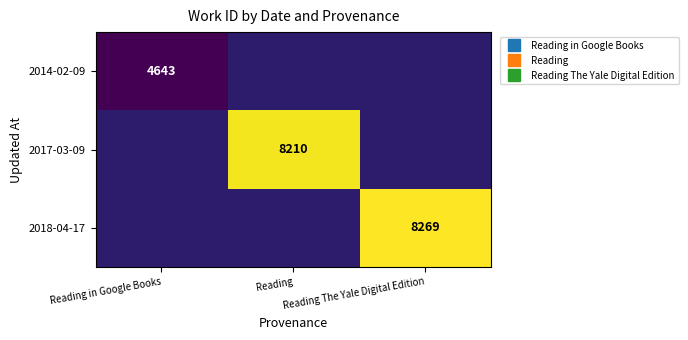

The value of 2018-04-17 at Reading The Yale Digital Edition is 8269.0. True or false?

True